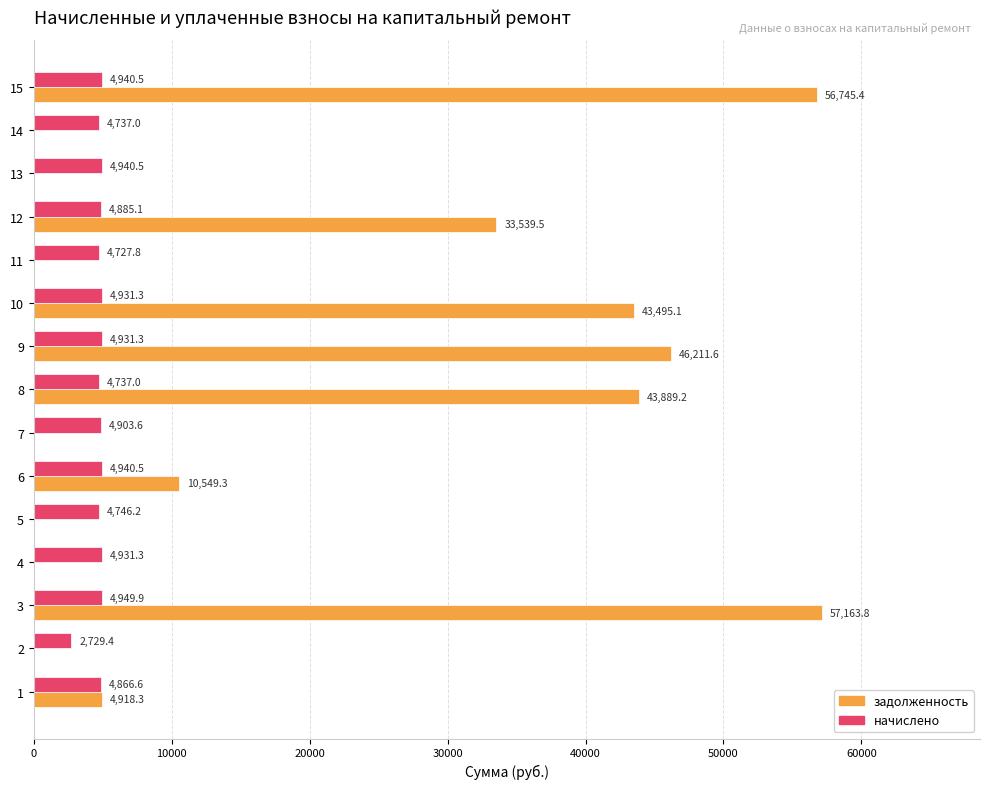

How many categories are shown in the chart?

15